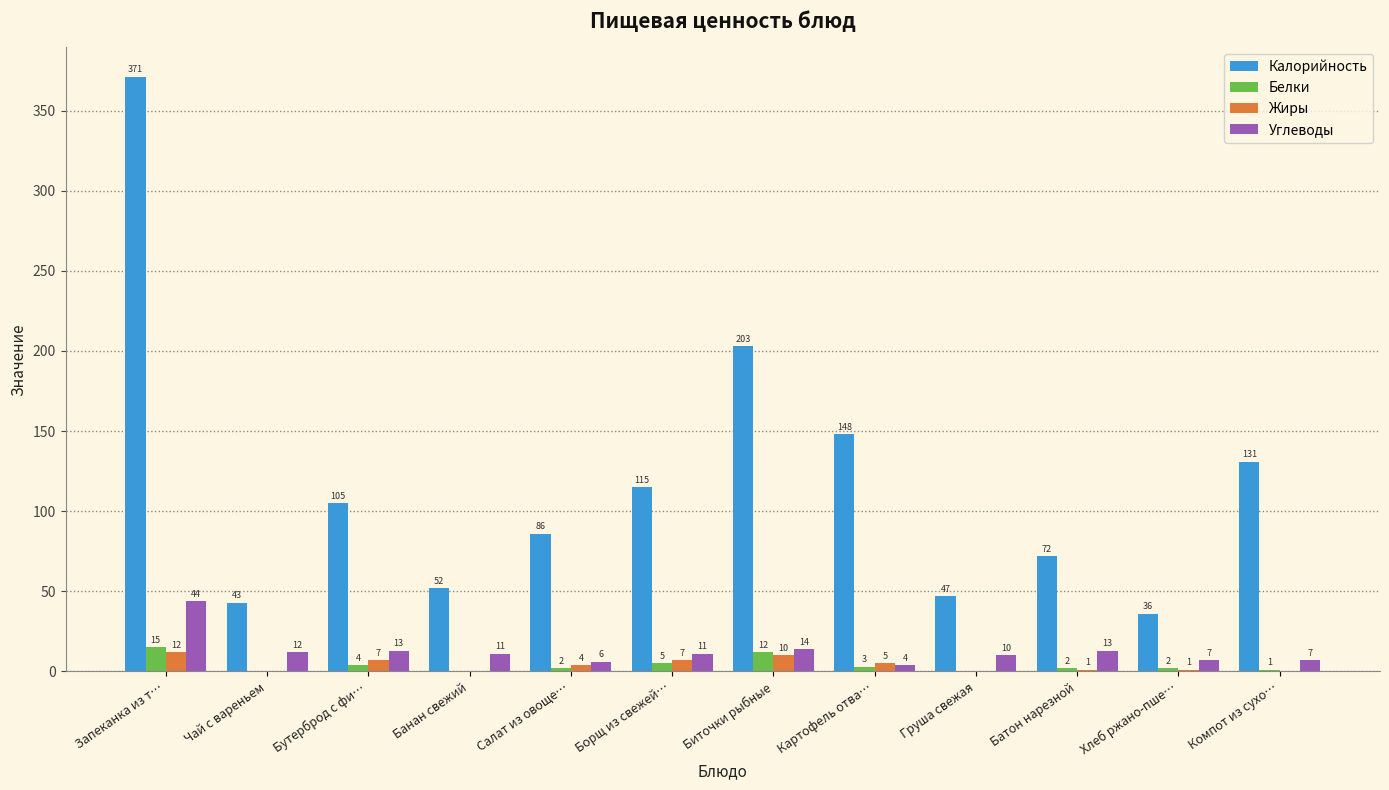

What is the average value of the Жиры series?

4